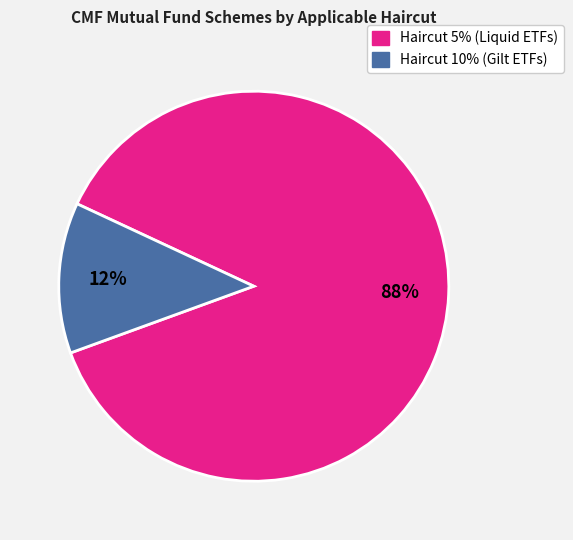

To the nearest percent, what is the average slice percentage?

50%